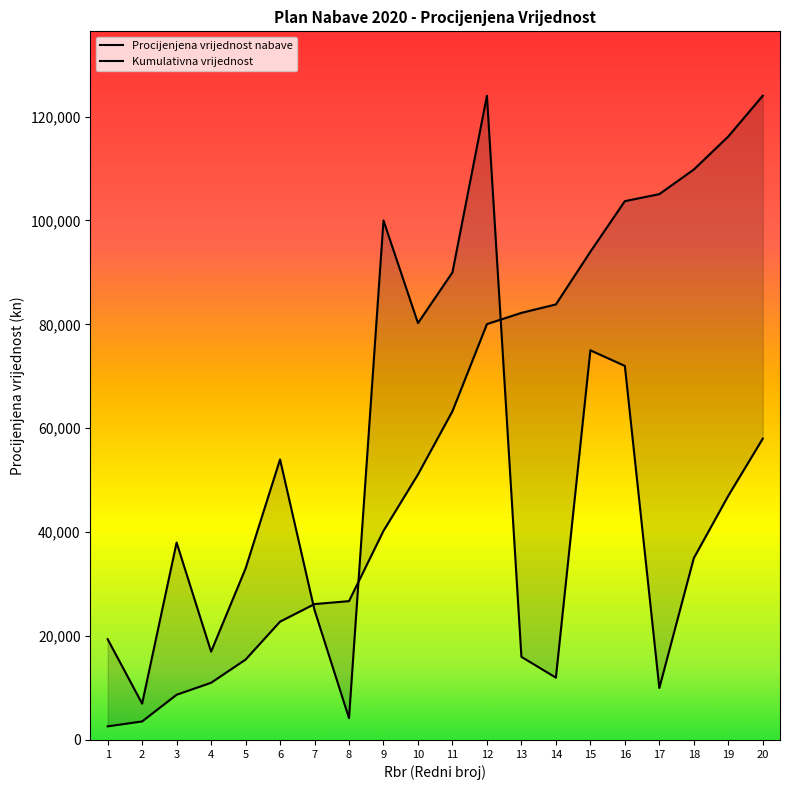

What is the total value across all series at 9?

140249.6